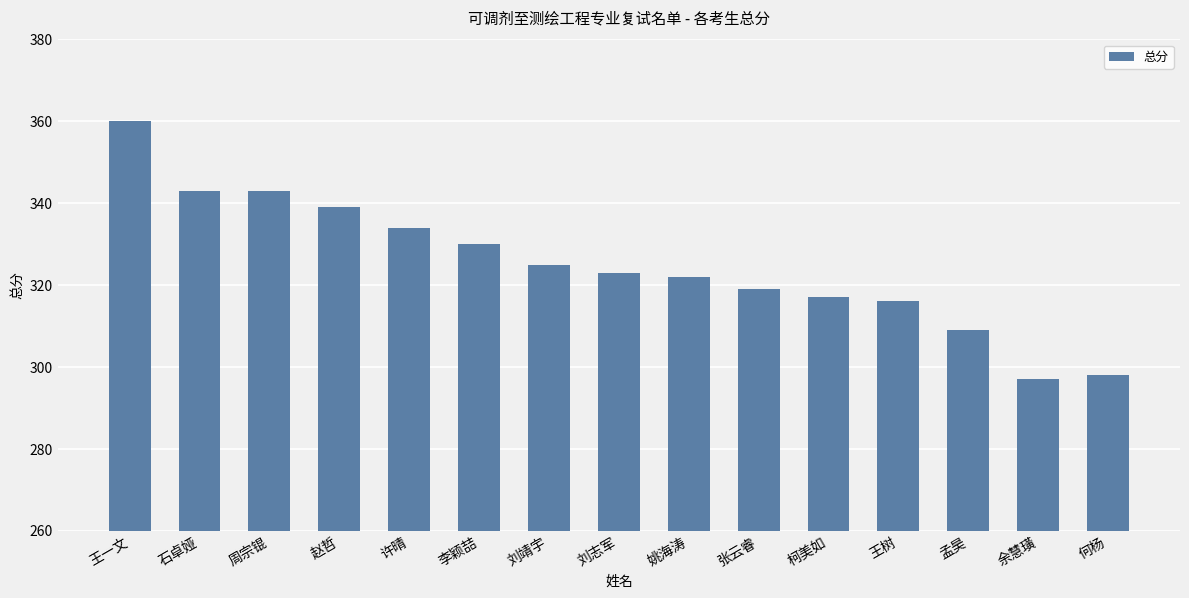

What is the label of the 9th bar from the right?

刘靖宇